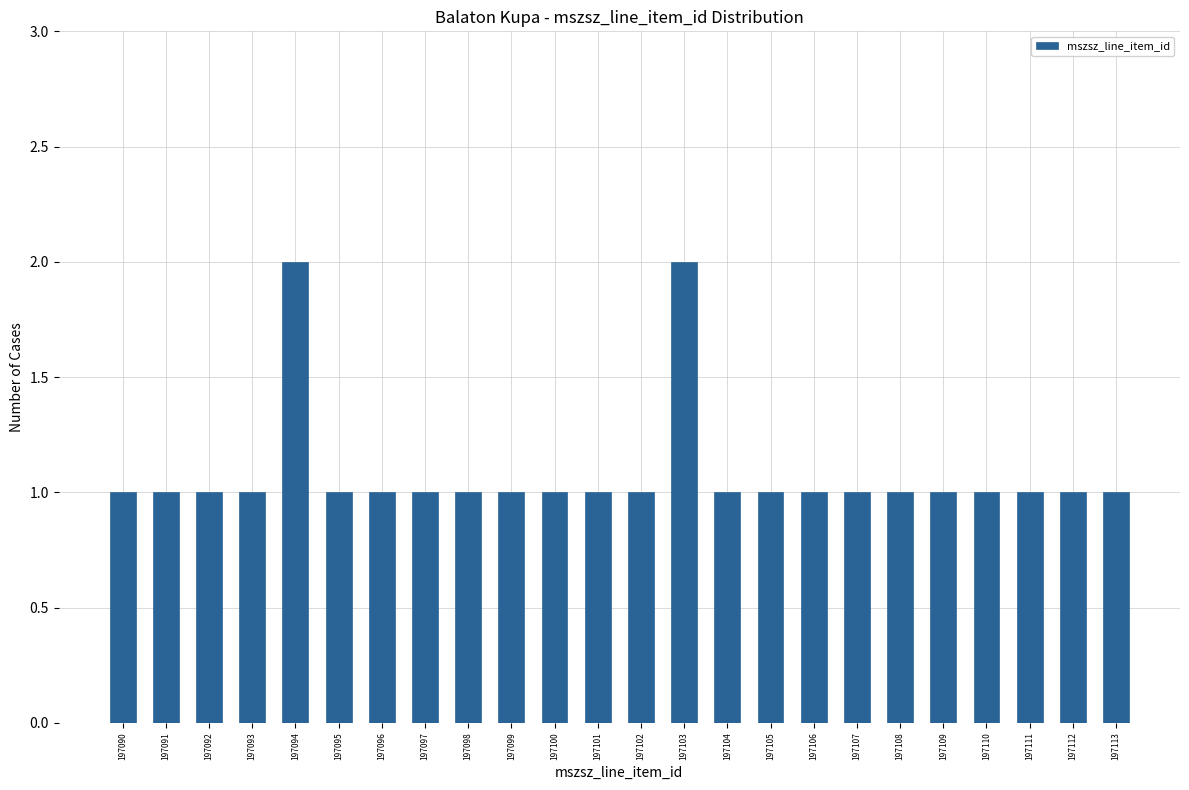

Reading left to right, transcribe all the data shown in this chart.

1	1	1	1	2	1	1	1	1	1	1	1	1	2	1	1	1	1	1	1	1	1	1	1